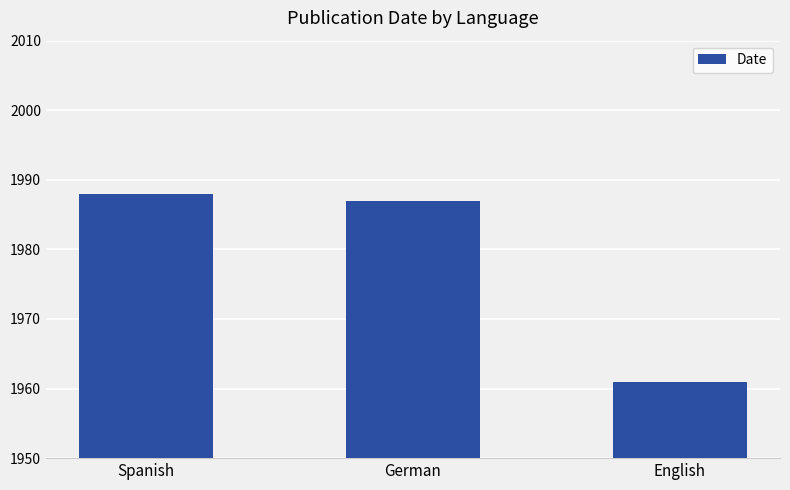

What value does the data have at English?

1961